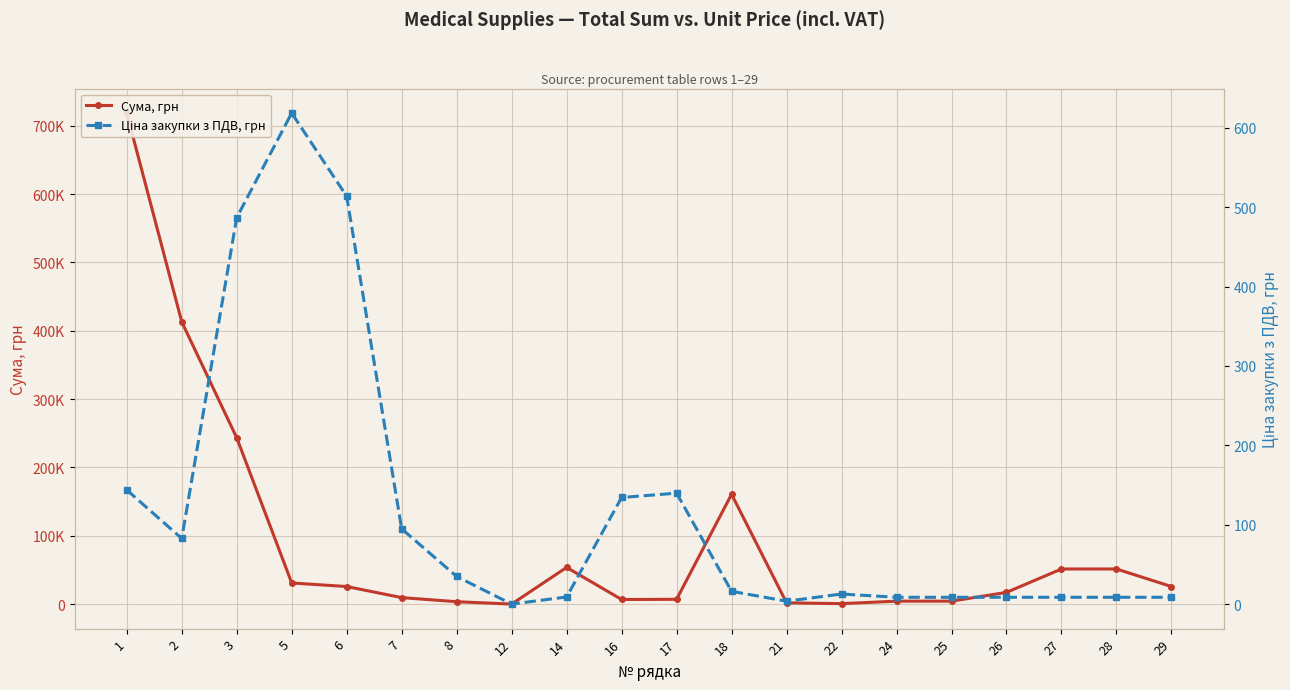

Which series has the largest total across all categories?

Сума, грн